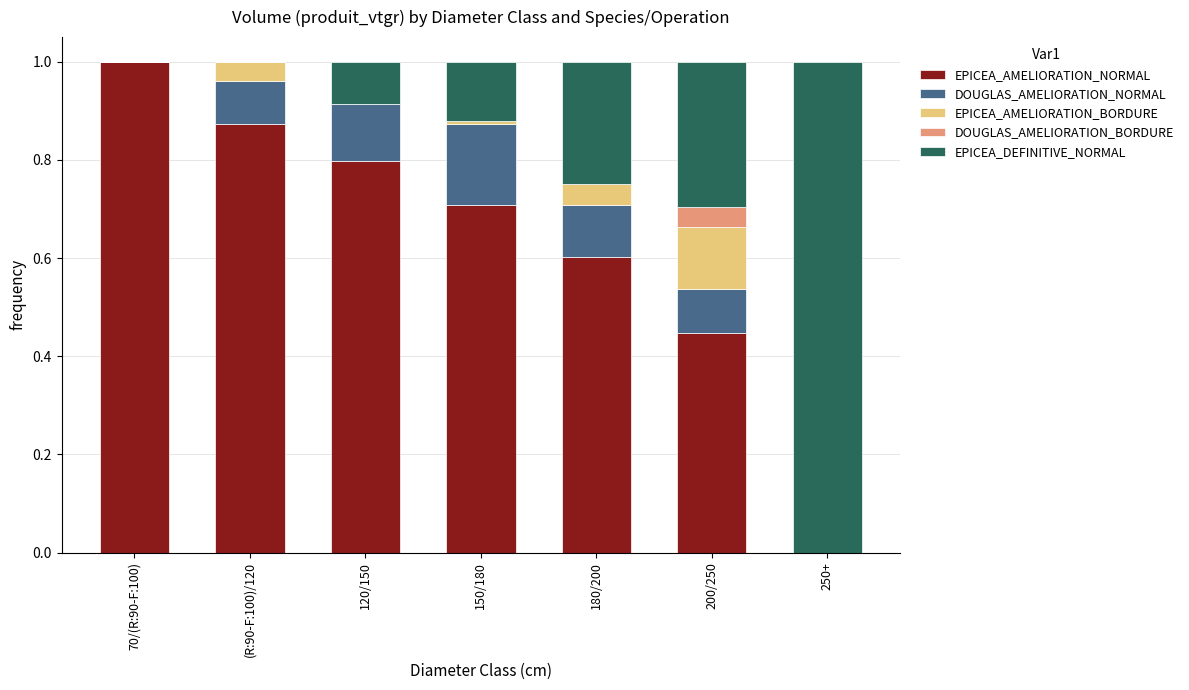

How many data points does each series have?

7